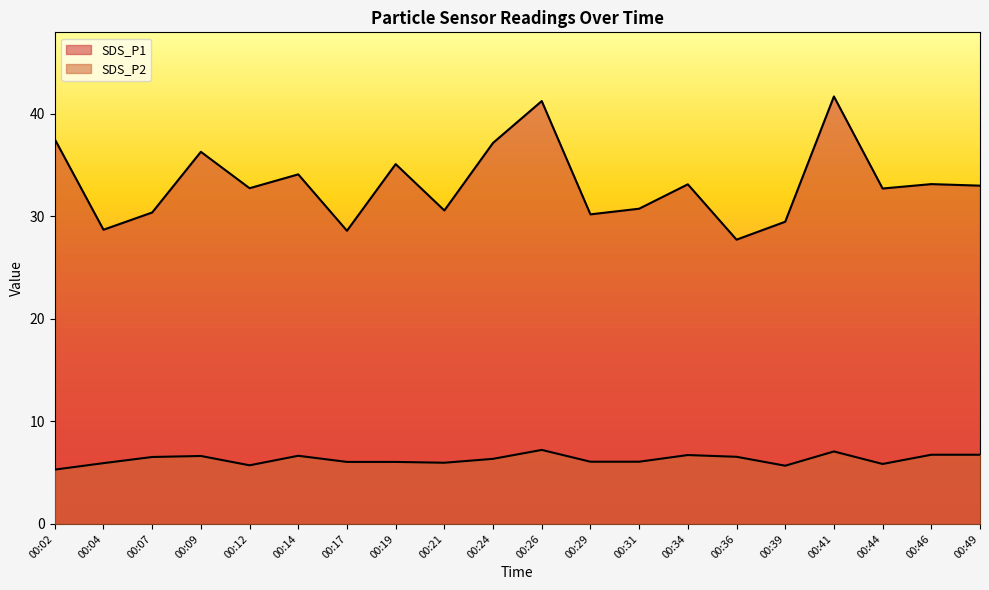

What is the maximum value for SDS_P1?

41.7